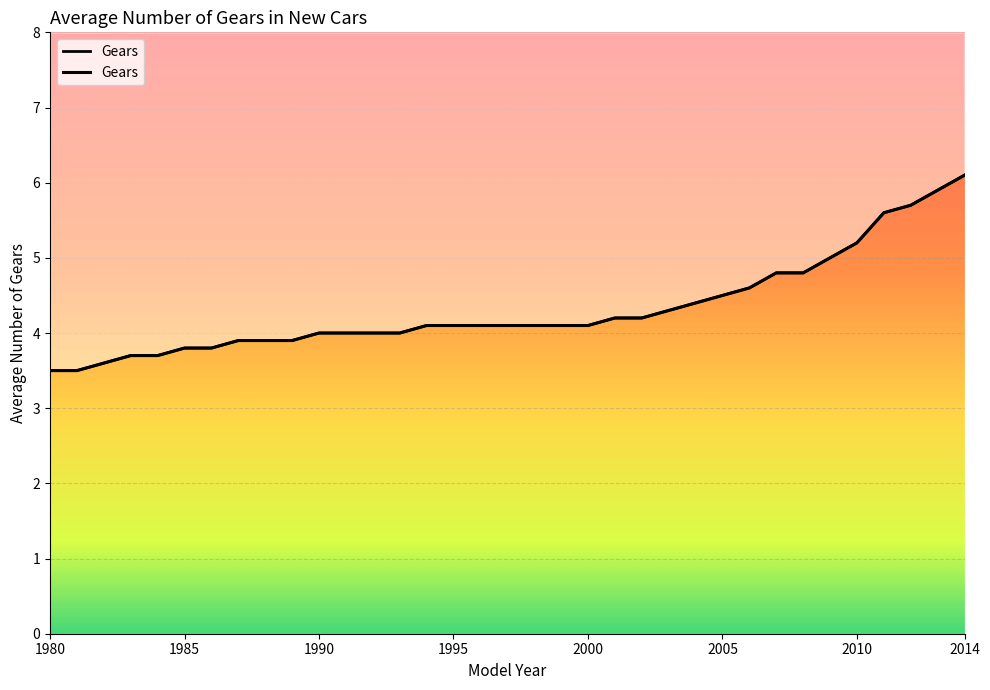

Does the chart display data point markers on the line(s)?

No